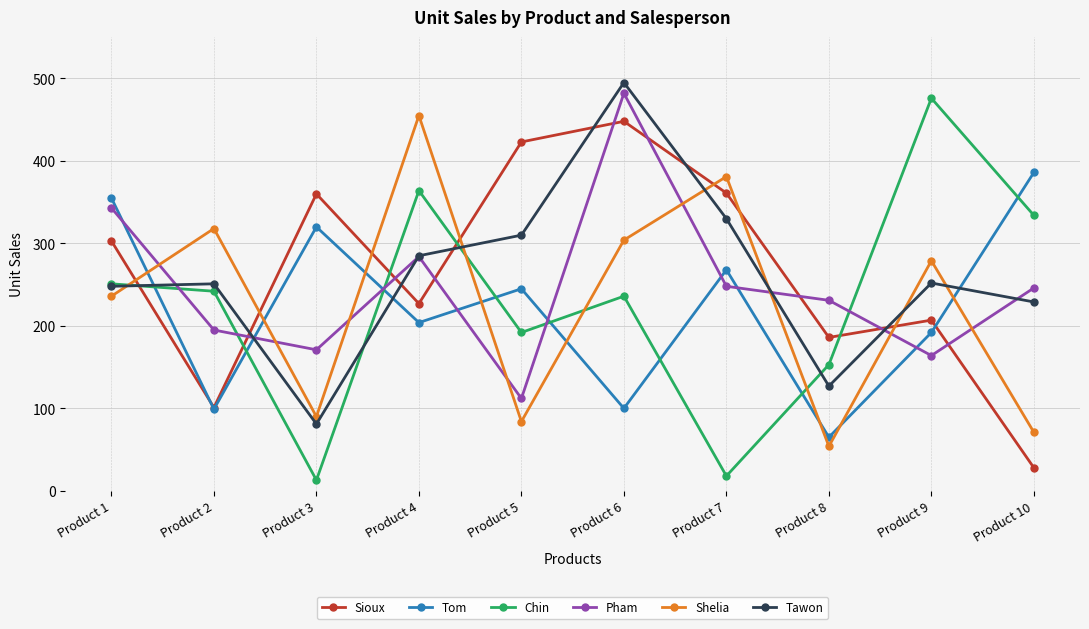

List the labels in order of Chin value, smallest first.

Product 3, Product 7, Product 8, Product 5, Product 6, Product 2, Product 1, Product 10, Product 4, Product 9